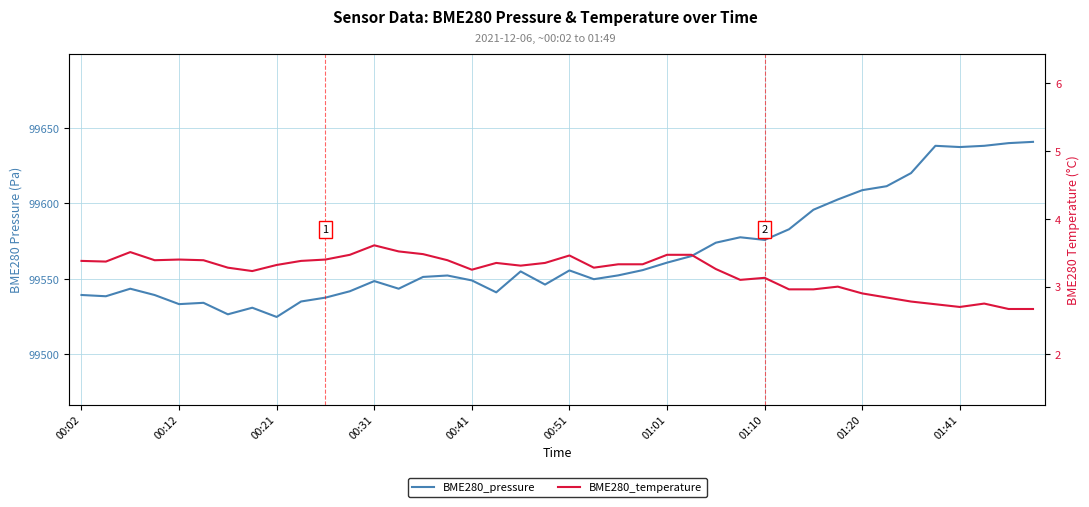

Reading left to right, list all the values displayed in this chart.

BME280_pressure: 99539.3	99538.4	99543.4	99539.2	99533.2	99534.1	99526.5	99530.8	99524.7	99535.0	99537.5	99541.8	99548.5	99543.4	99551.2	99552.2	99548.9	99541.0	99554.9	99546.2	99555.6	99549.8	99552.3	99555.8	99560.7	99565.1	99573.9	99577.5	99575.8	99582.8	99595.8	99602.6	99608.8	99611.4	99620.1	99638.2	99637.3	99638.2	99639.9	99640.8
BME280_temperature: 3.4	3.4	3.5	3.4	3.4	3.4	3.3	3.2	3.3	3.4	3.4	3.5	3.6	3.5	3.5	3.4	3.2	3.4	3.3	3.4	3.5	3.3	3.3	3.3	3.5	3.5	3.3	3.1	3.1	3.0	3.0	3.0	2.9	2.8	2.8	2.7	2.7	2.8	2.7	2.7